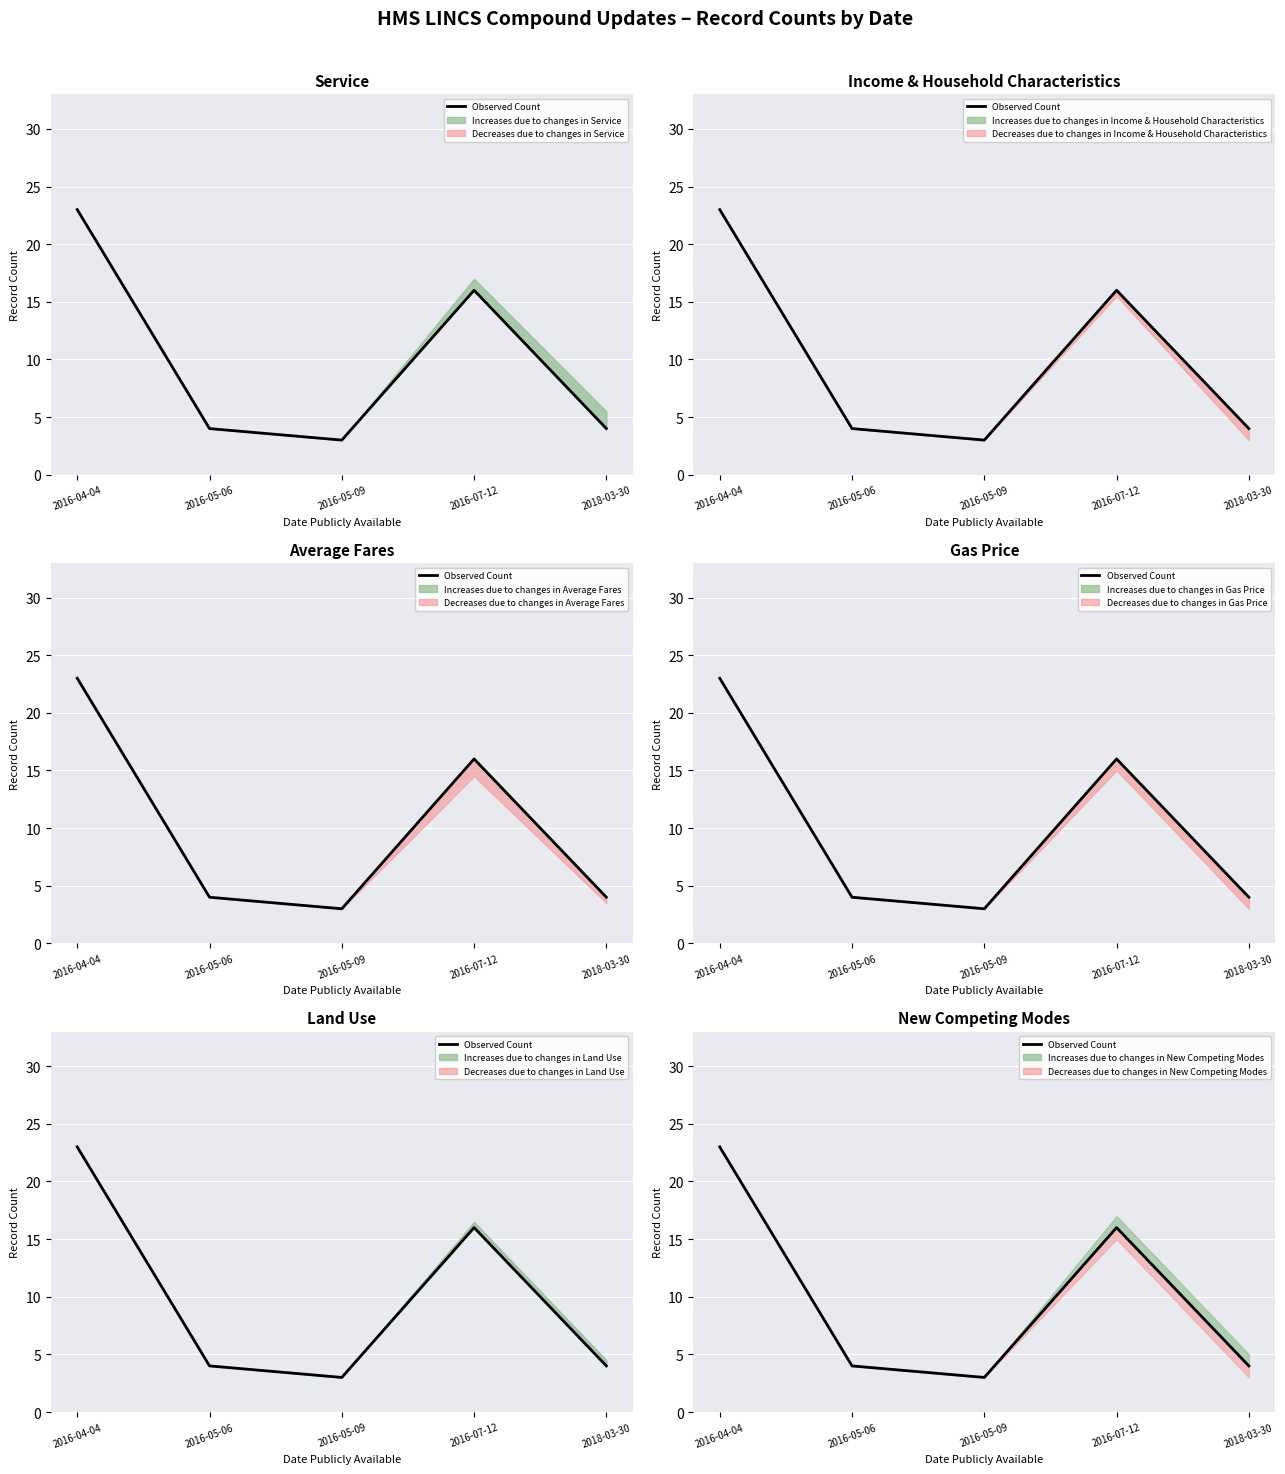

How many points are lower than both their immediate neighbors (excluding endpoints)?

1